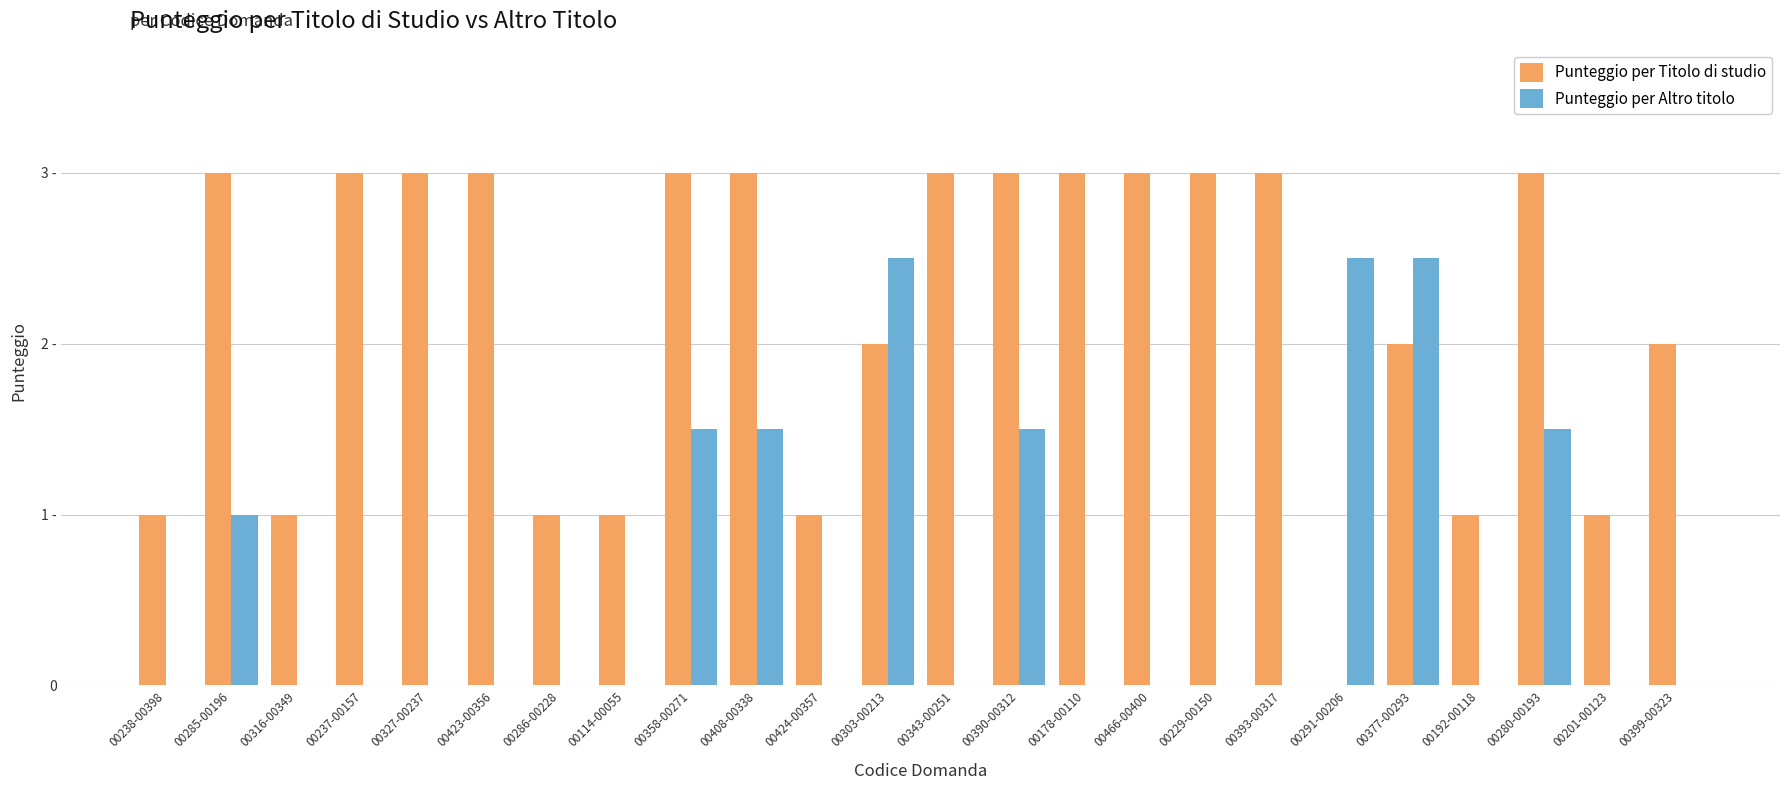

What are all the series names shown in the legend?

Punteggio per Titolo di studio, Punteggio per Altro titolo